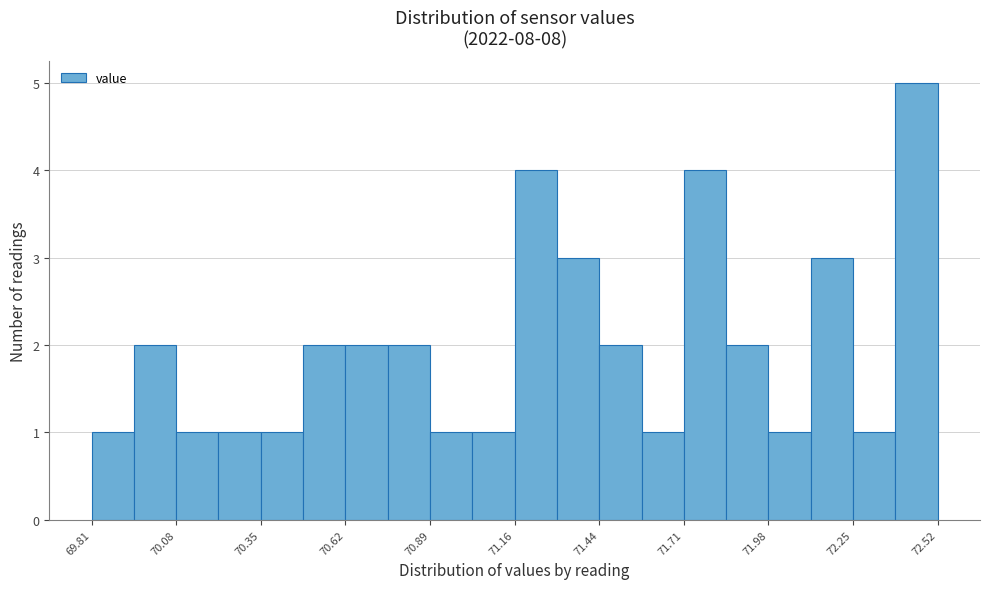

Read against the x-axis, roughly where is the centre of the tallest bar?

72.45